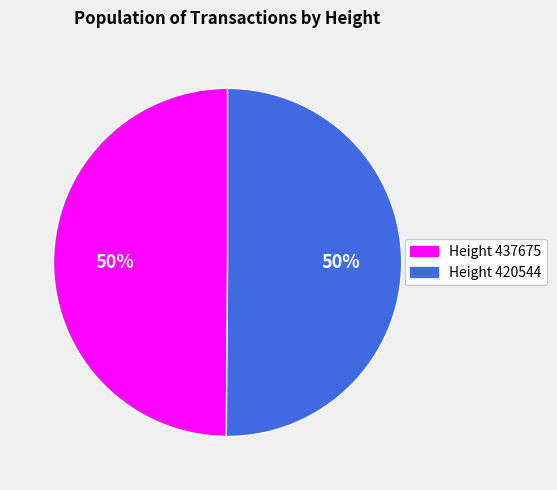

Count the number of slices in the pie.

2